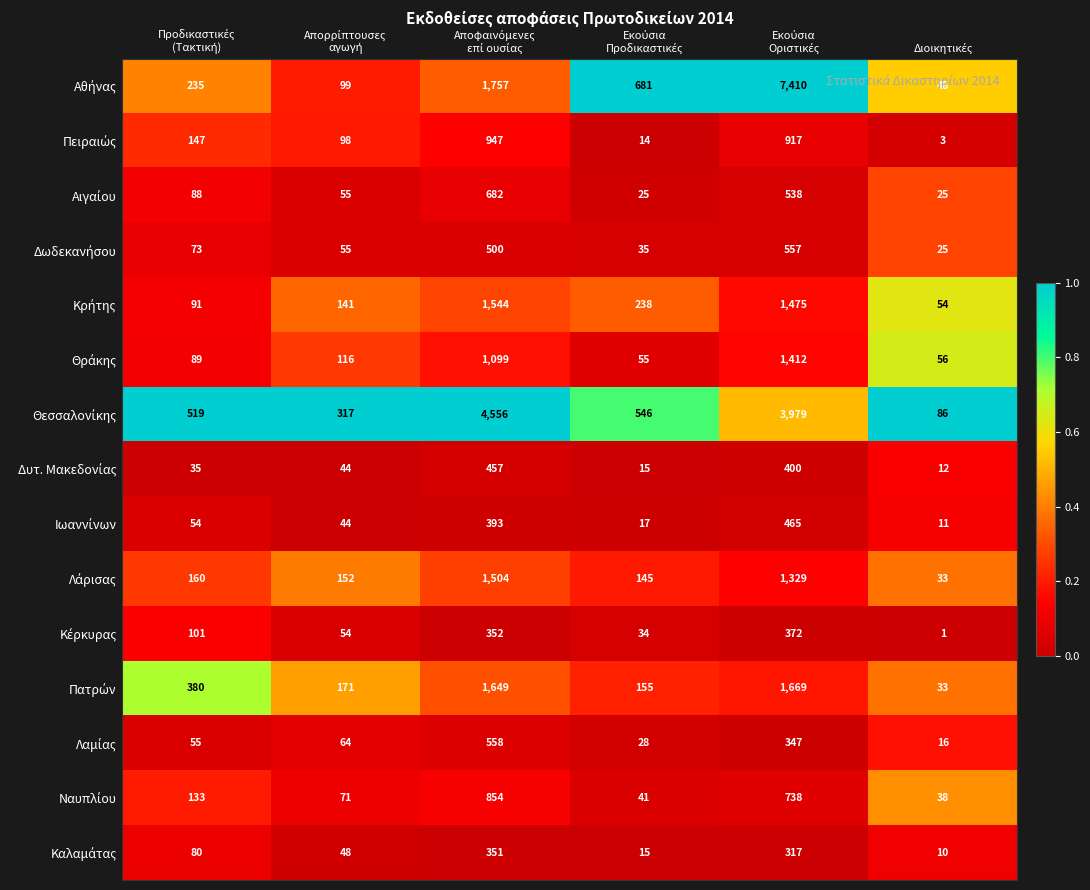

At how many categories does at least one series exceed 656?

3